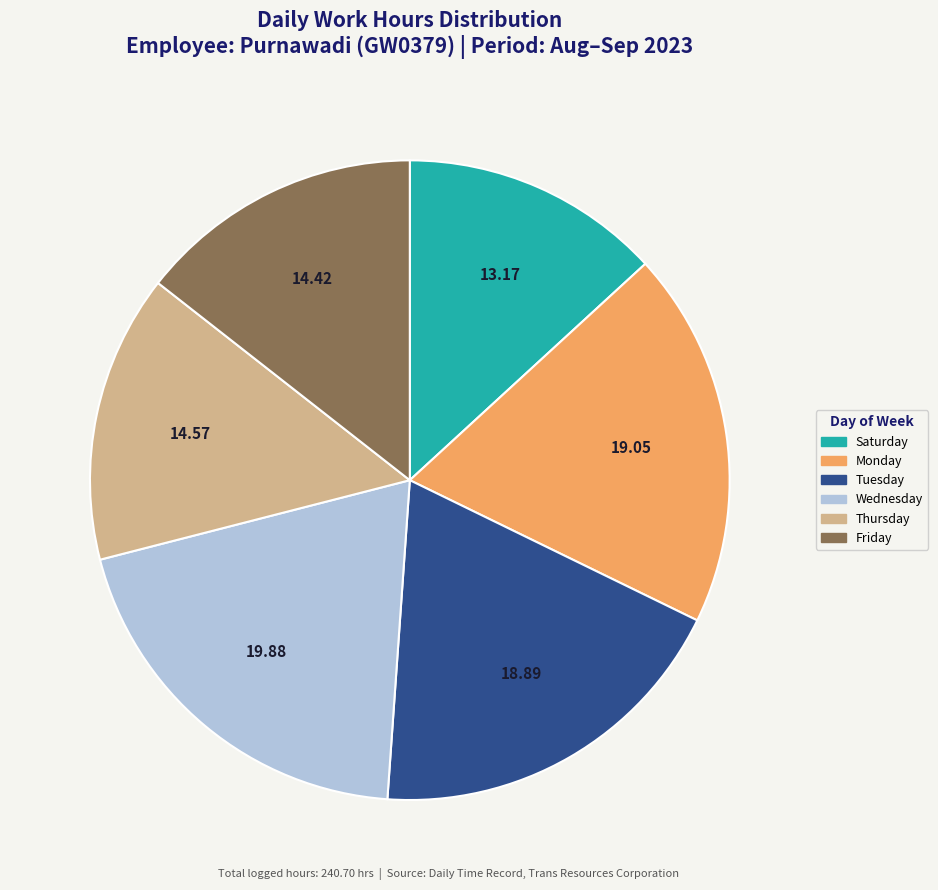

Count the number of slices in the pie.

6